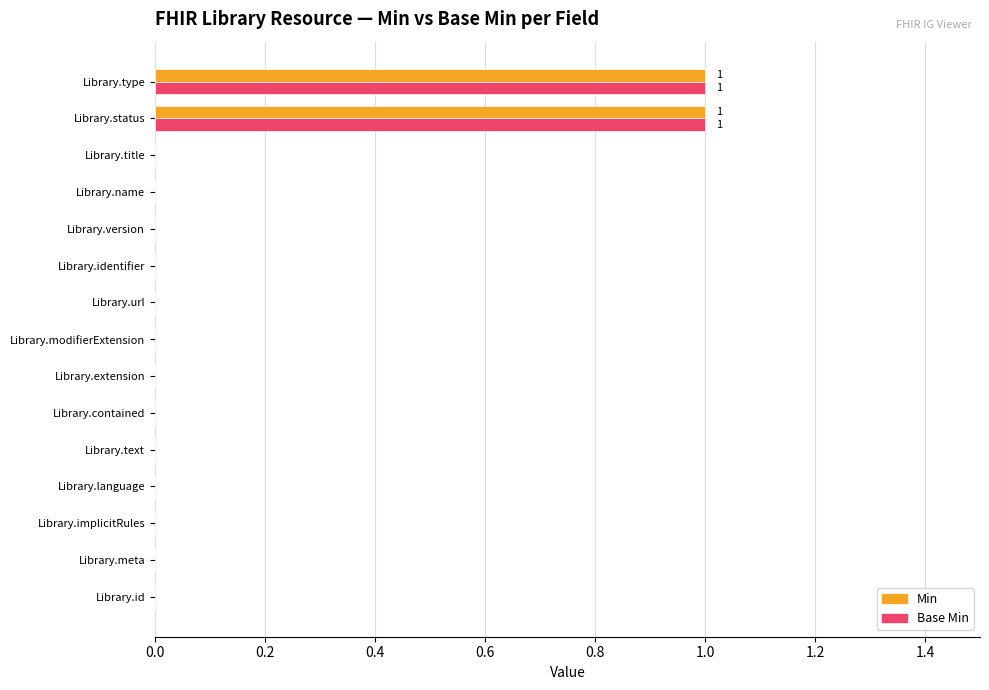

The Base Min series shows 1 at Library.implicitRules. True or false?

False